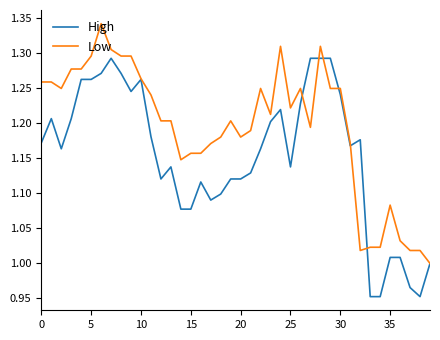

List the series in order of their overall mean, lowest first.

High, Low